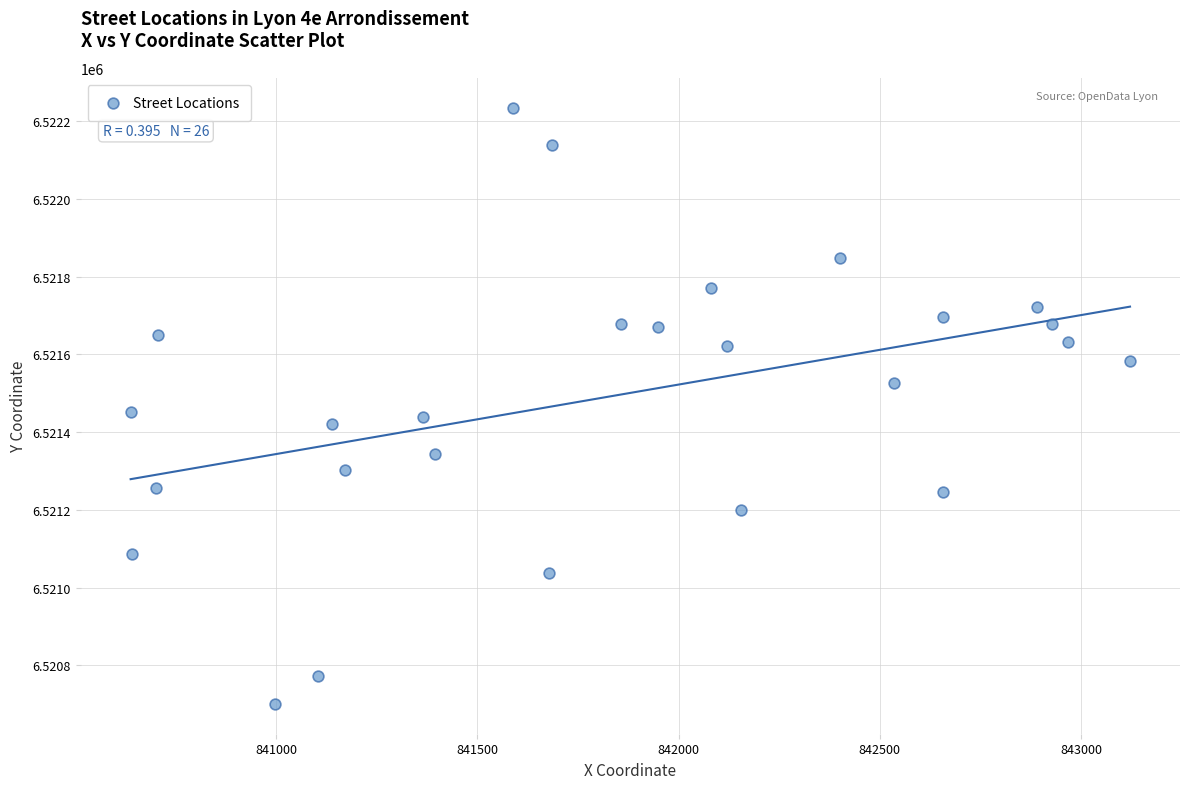

What is the range of X values (max minus min)?

2483.0